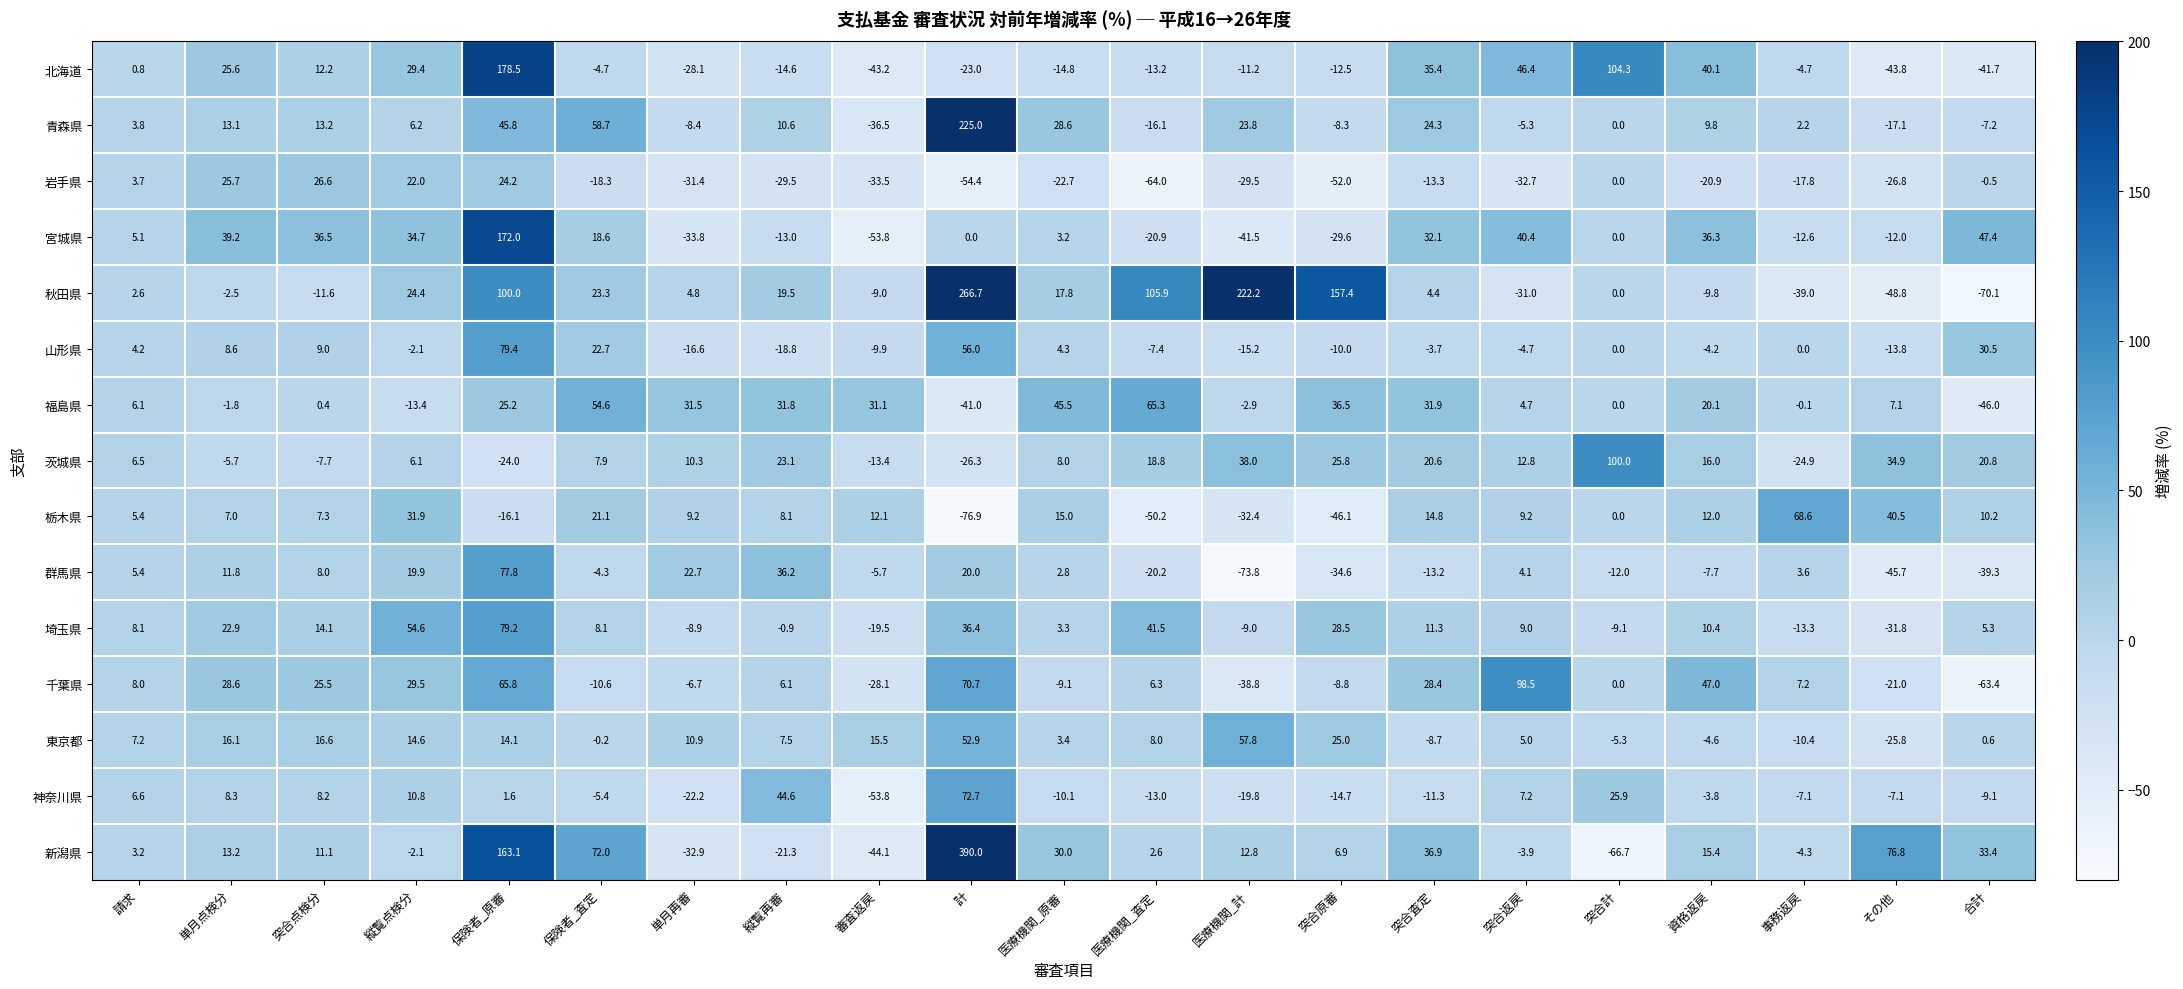

Is it true that 栃木県 equals -11.3 at 突合原審?

False